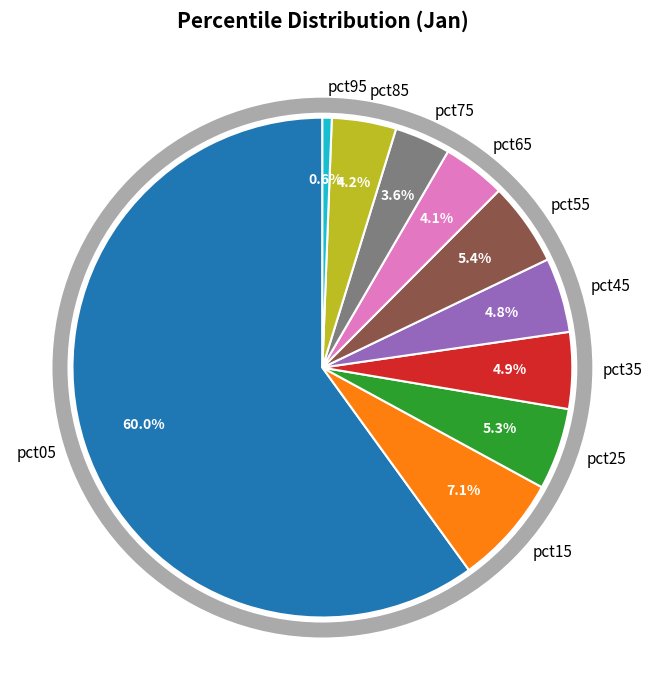

What is the largest slice in the pie chart?

pct05